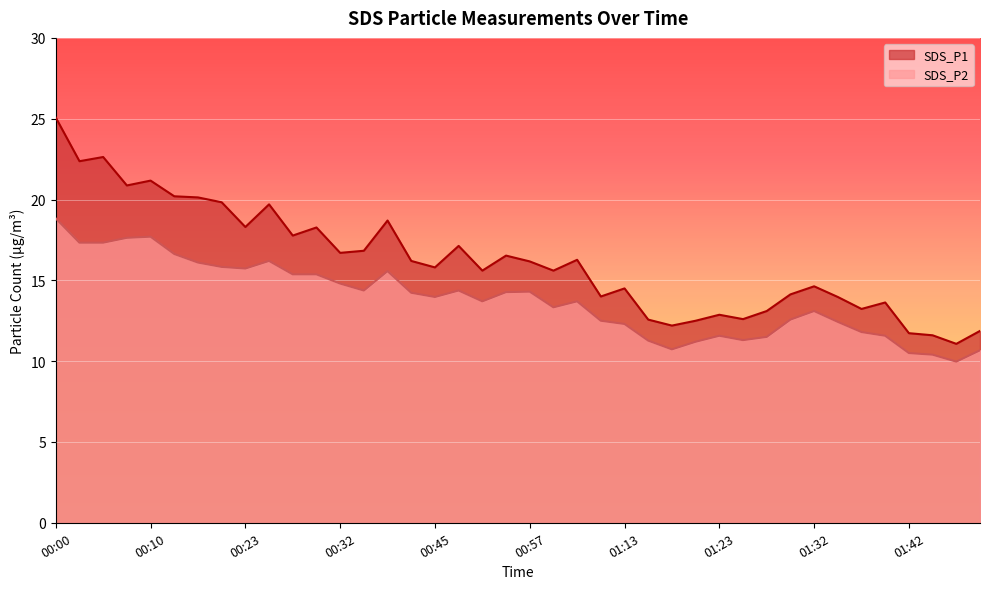

List the series in order of their overall mean, lowest first.

SDS_P2, SDS_P1